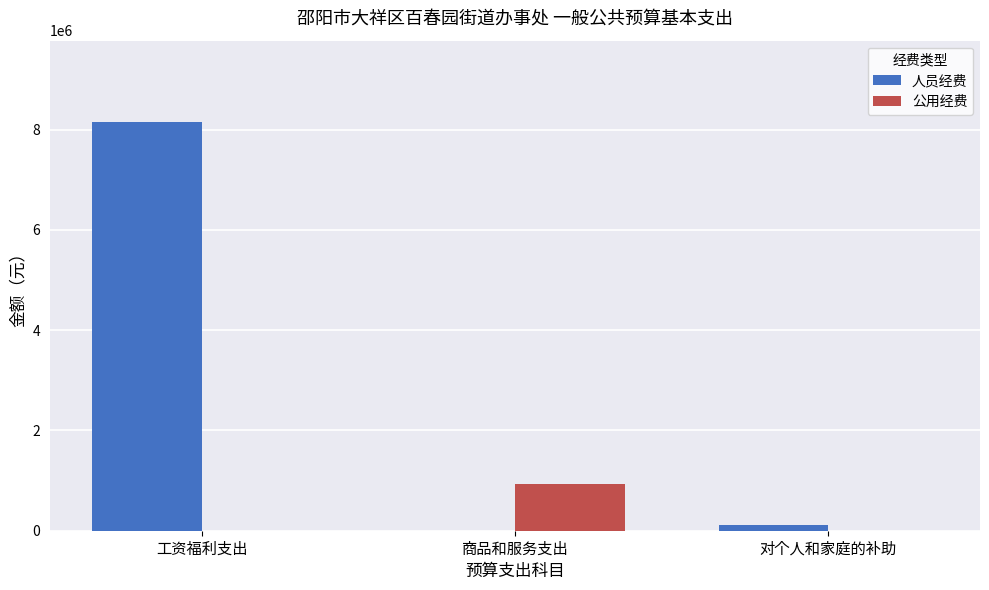

Is the value of 人员经费 at 对个人和家庭的补助 greater than the value of 公用经费 at 商品和服务支出?

No